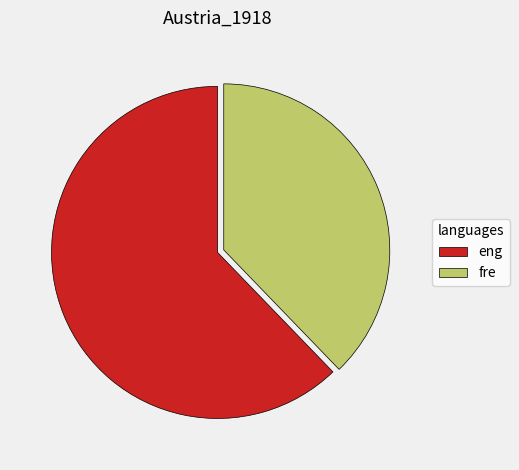

Is it true that eng is 62% of the pie?

True